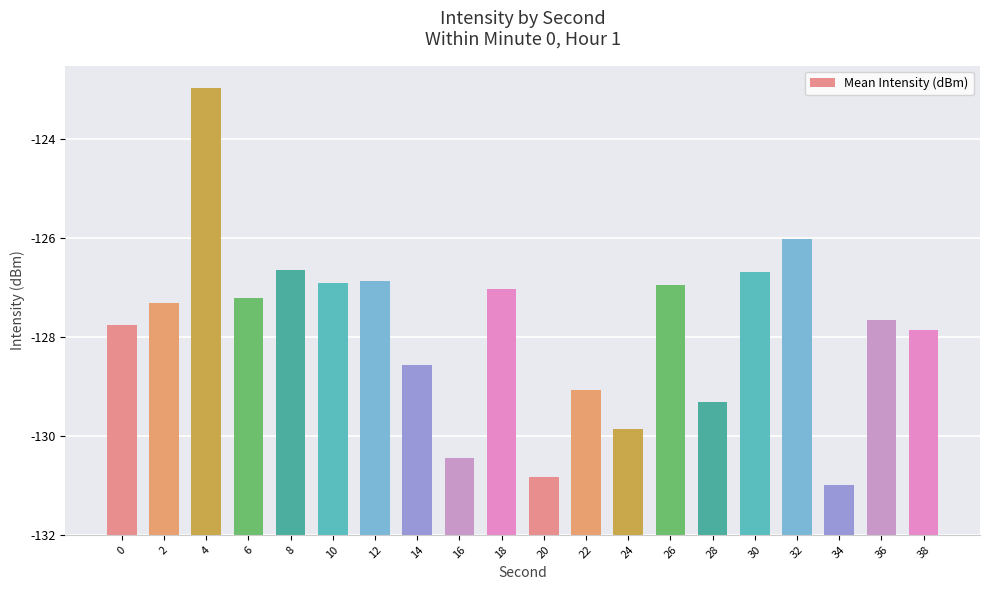

Reading left to right, what are all the values shown in this chart?

0=4.2	2=4.7	4=9.0	6=4.8	8=5.4	10=5.1	12=5.1	14=3.4	16=1.6	18=5.0	20=1.2	22=2.9	24=2.1	26=5.0	28=2.7	30=5.3	32=6.0	34=1.0	36=4.4	38=4.1